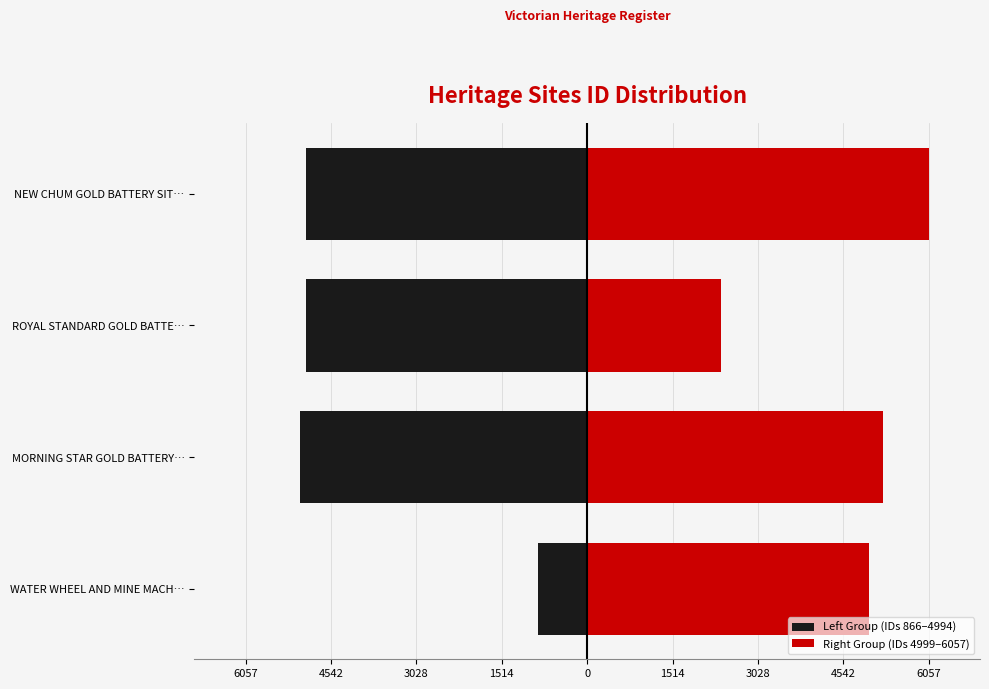

Between MORNING STAR GOLD BATTERY… and WATER WHEEL AND MINE MACH…, which is larger?

WATER WHEEL AND MINE MACH…